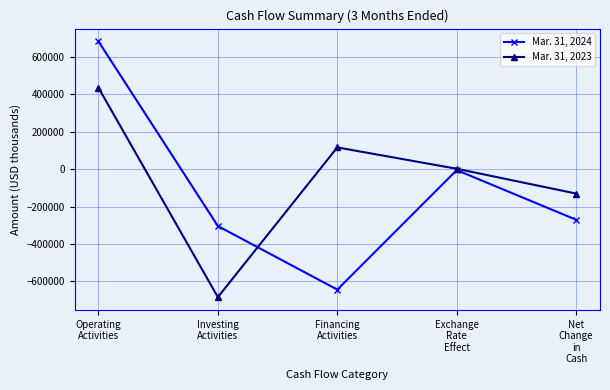

True or false: Mar. 31, 2023 has more than 0 interior local peaks.

True